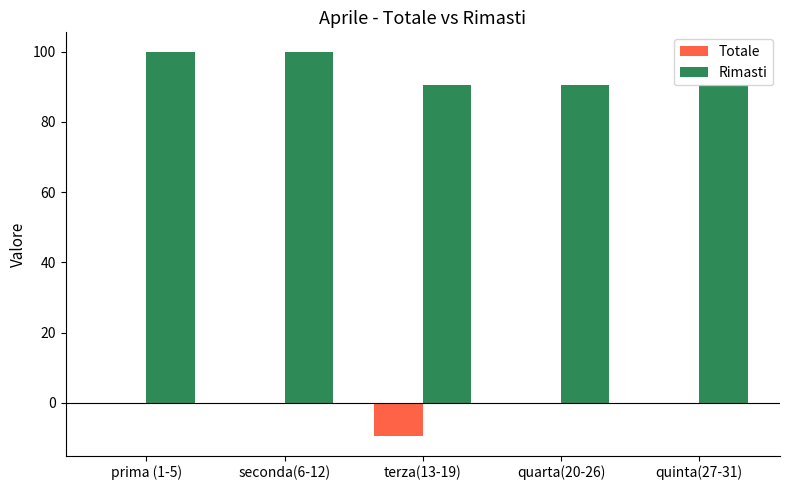

Is it true that Totale equals 0.0 at quinta(27-31)?

True